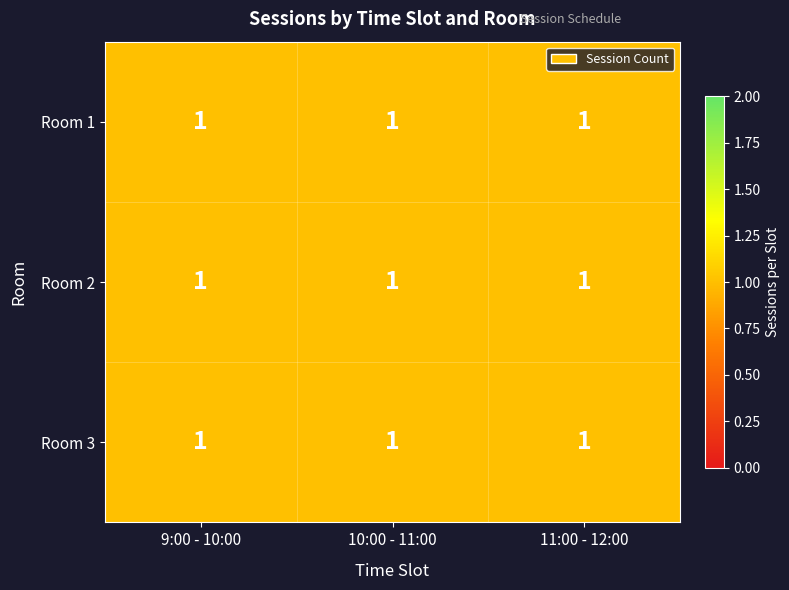

Rank the series at 11:00 - 12:00 from highest to lowest value.

Room 3, Room 2, Room 1